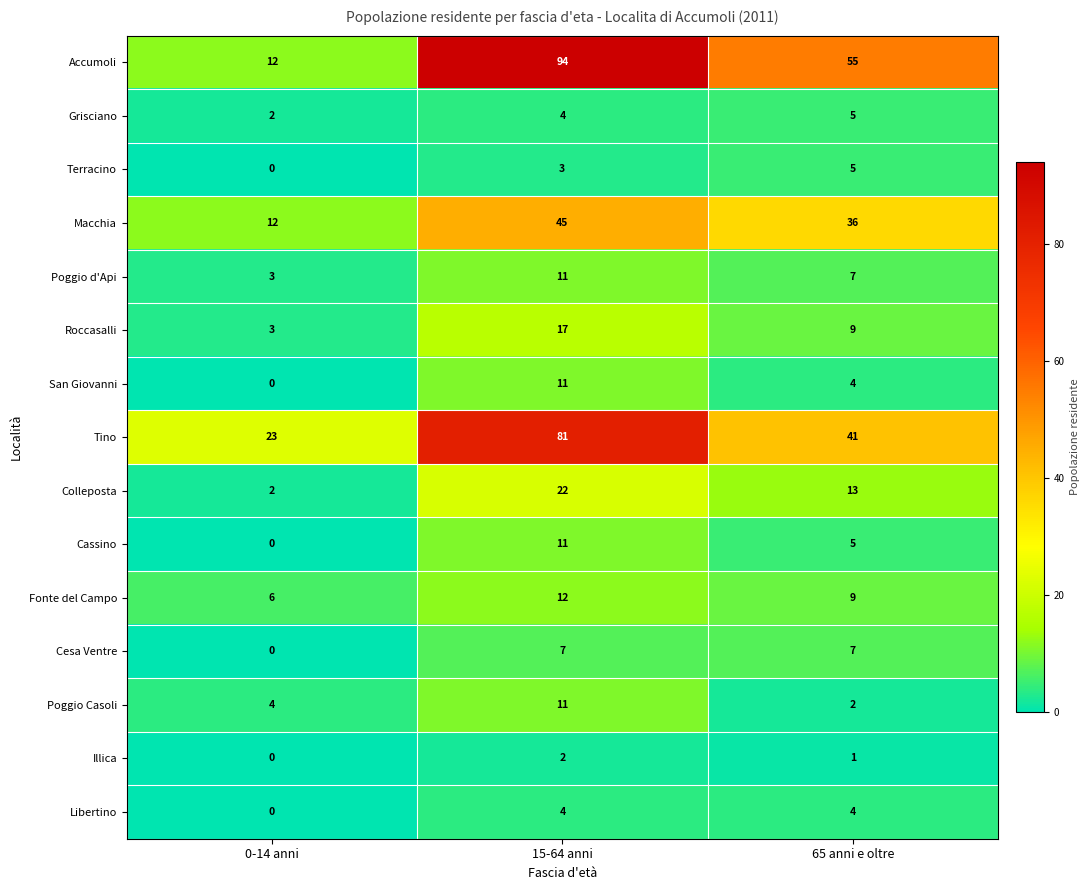

How many categories are shown in the chart?

3